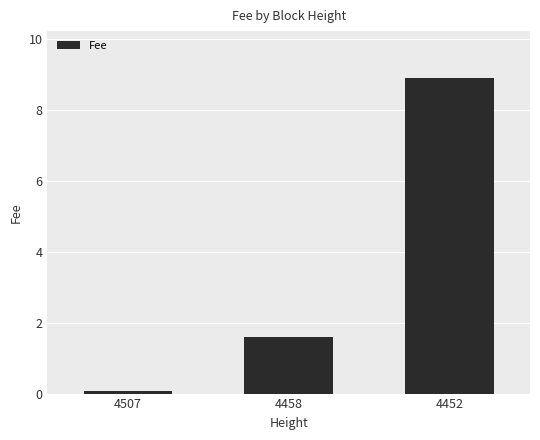

Reading left to right, transcribe all the data shown in this chart.

0.1	1.6	8.9